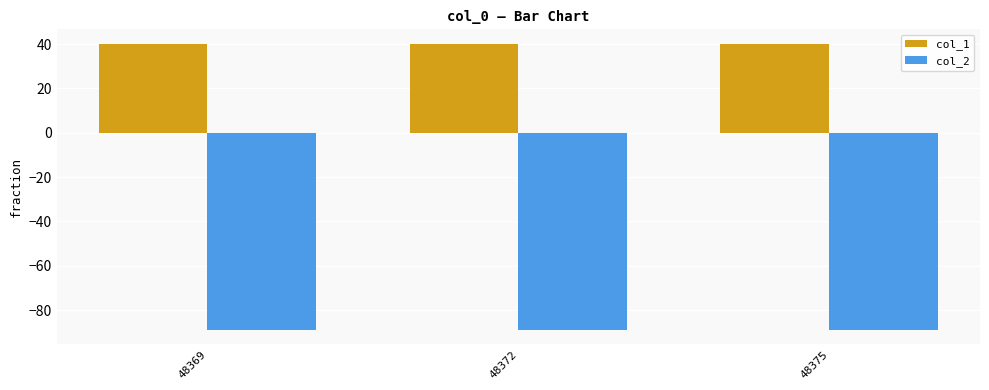

What is the sum of all col_1 values?

120.7